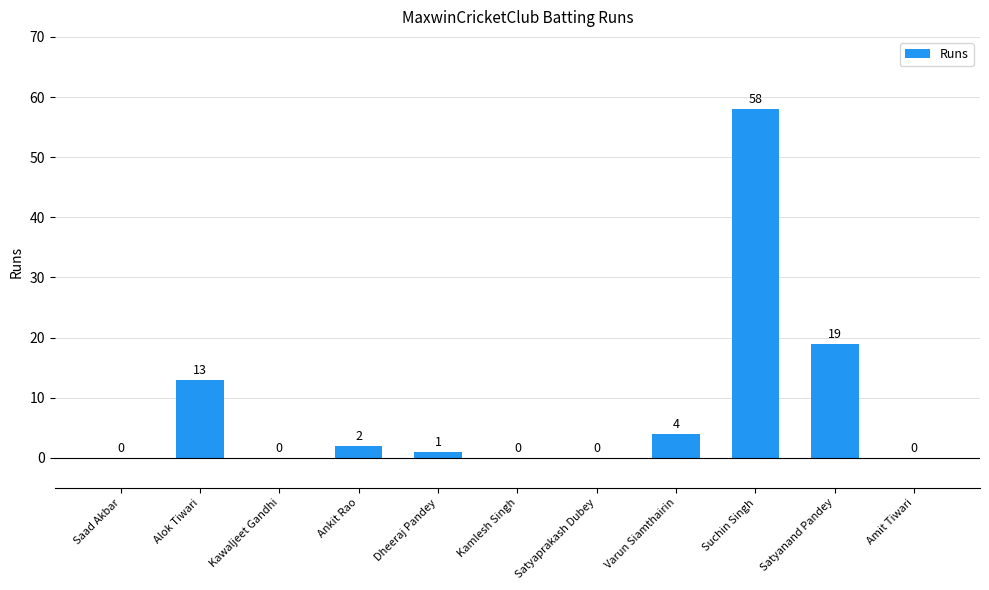

What value does the data have at Suchin Singh, to the nearest 5?

60